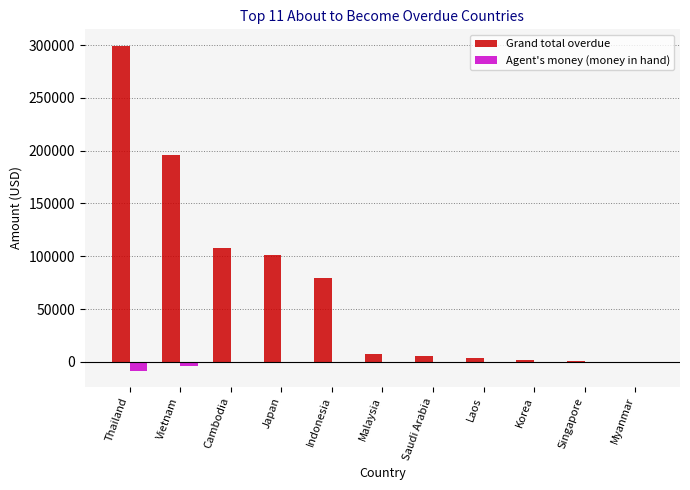

At which category is the sum across all series the highest?

Thailand